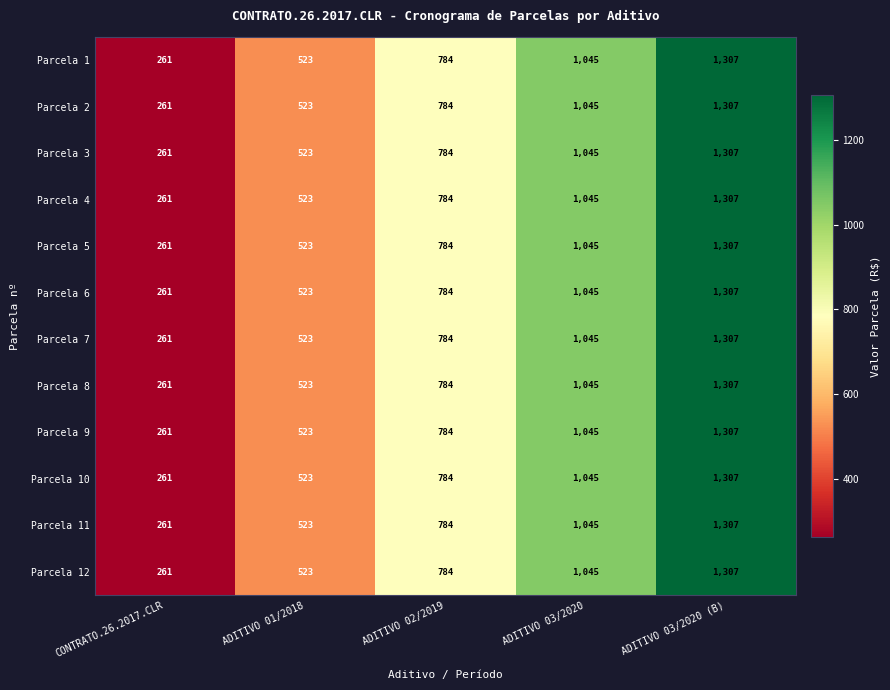

What is the difference between the Parcela 9 values at ADITIVO 02/2019 and ADITIVO 03/2020 (B)?

523